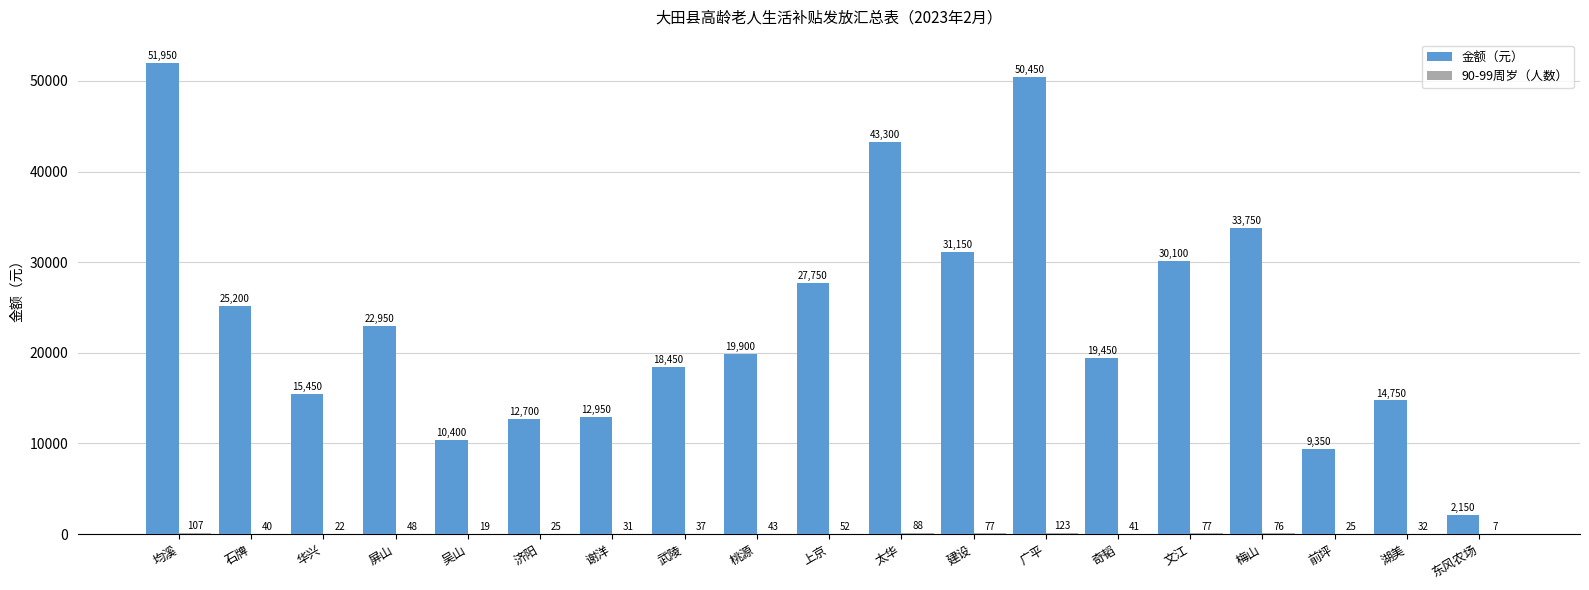

Is it true that 金额（元） equals 50450 at 广平?

True